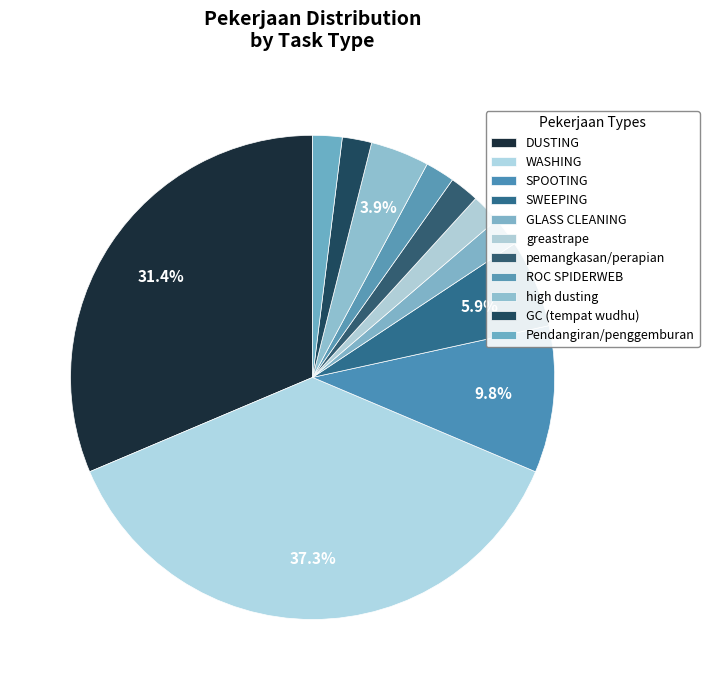

What percentage is the SWEEPING slice, to the nearest percent?

6%